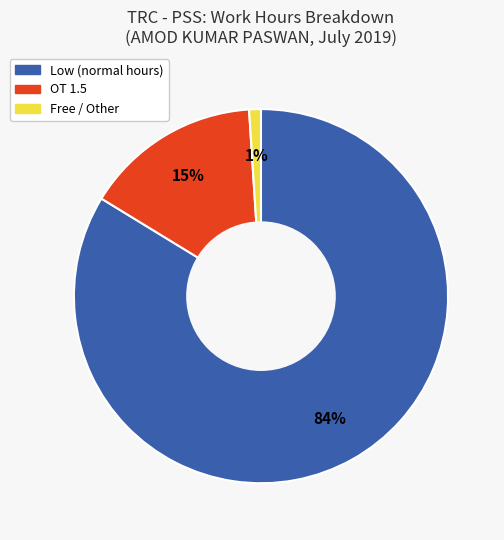

To the nearest percent, what is the average slice percentage?

33%